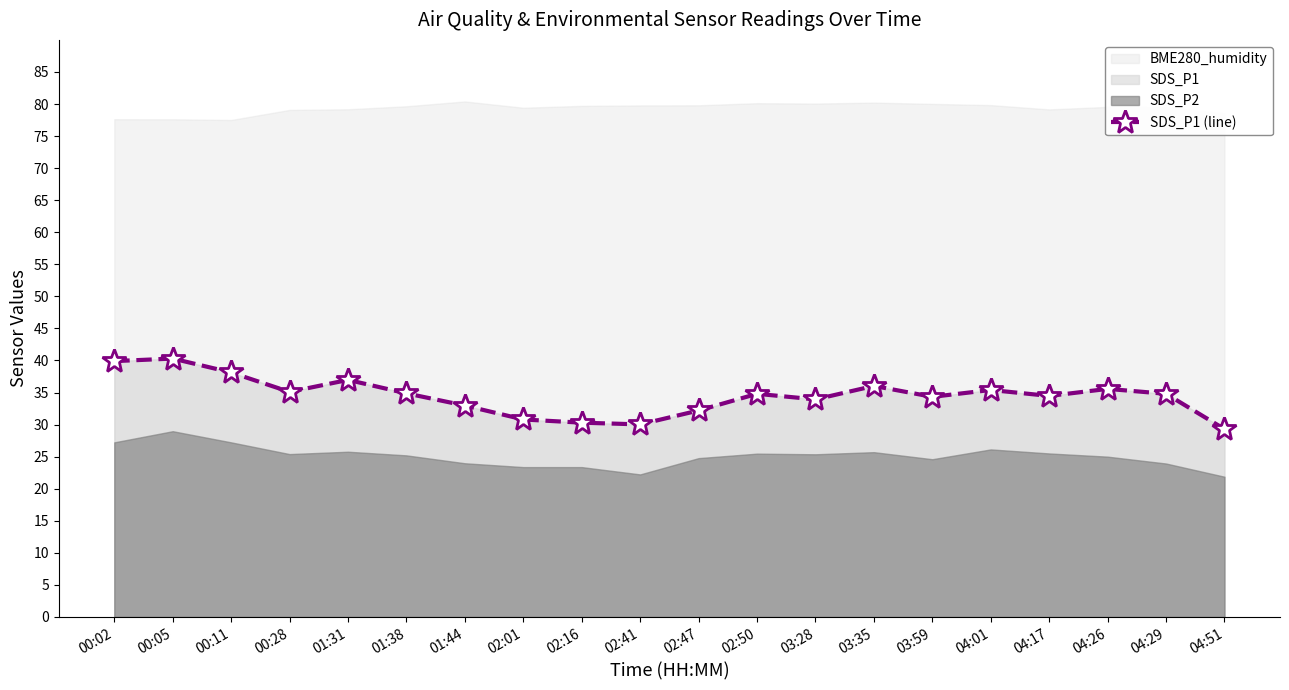

What is the label of the 6th point from the left?

01:38